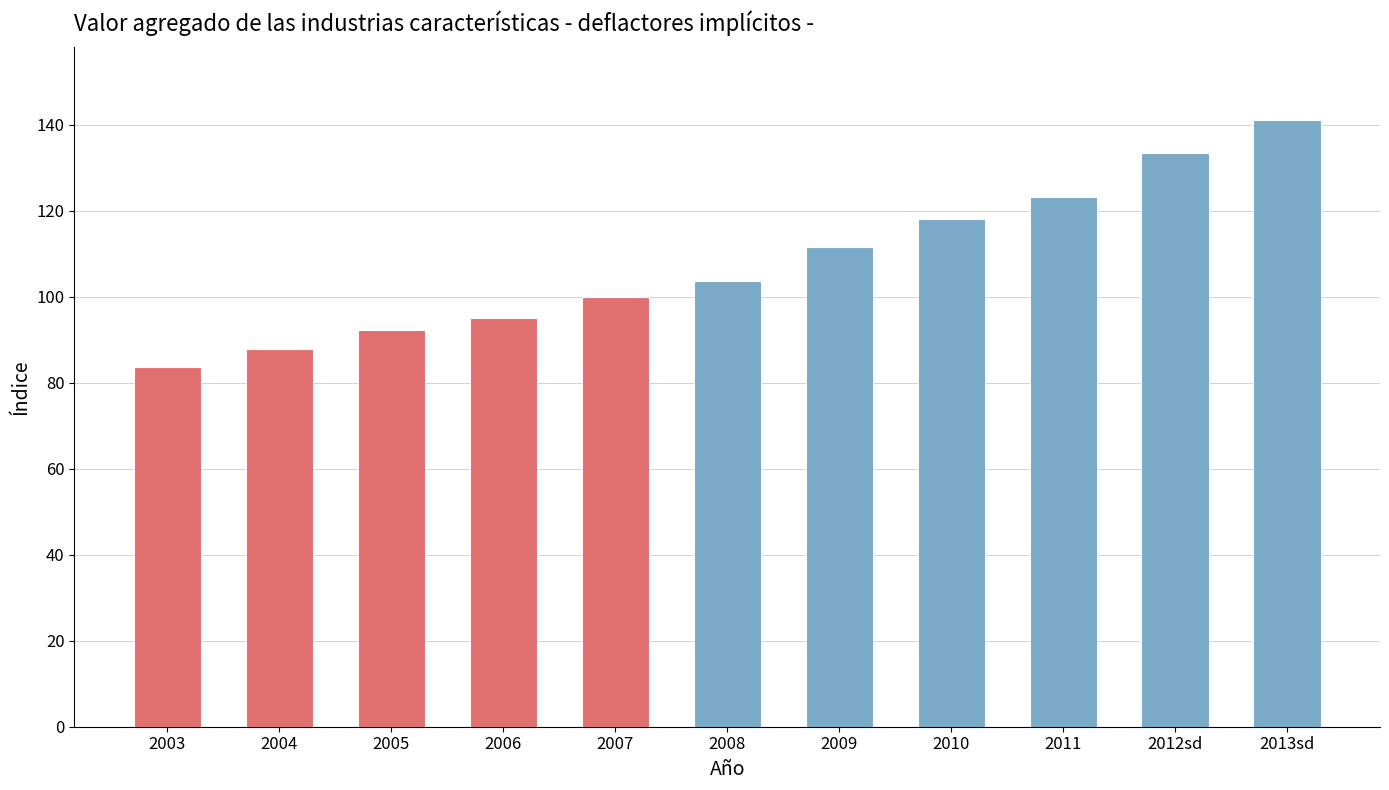

The chart shows a value of 100.0 at 2007. True or false?

True